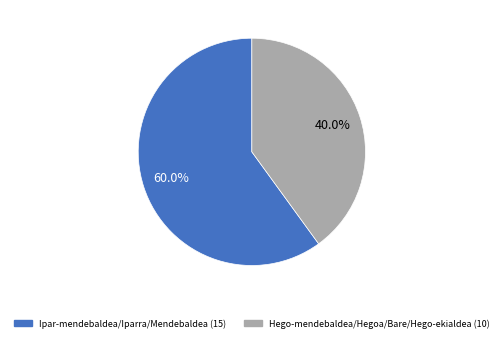

Is there any slice that represents more than half of the pie?

Yes